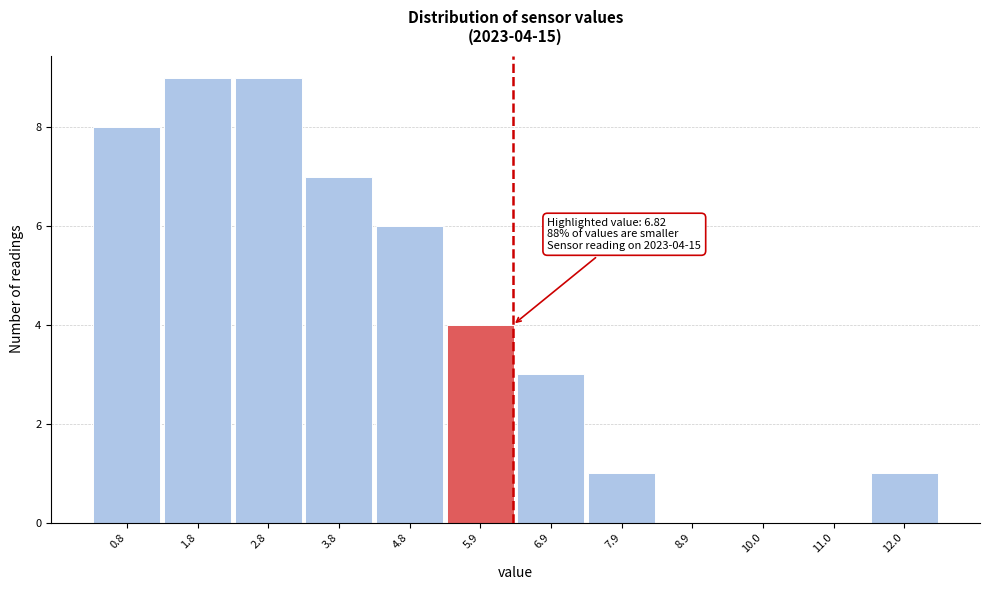

Reading left to right, extract all data points from this chart.

0.8=8	1.8=9	2.8=9	3.8=7	4.8=6	5.9=4	6.9=3	7.9=1	8.9=0	10.0=0	11.0=0	12.0=1